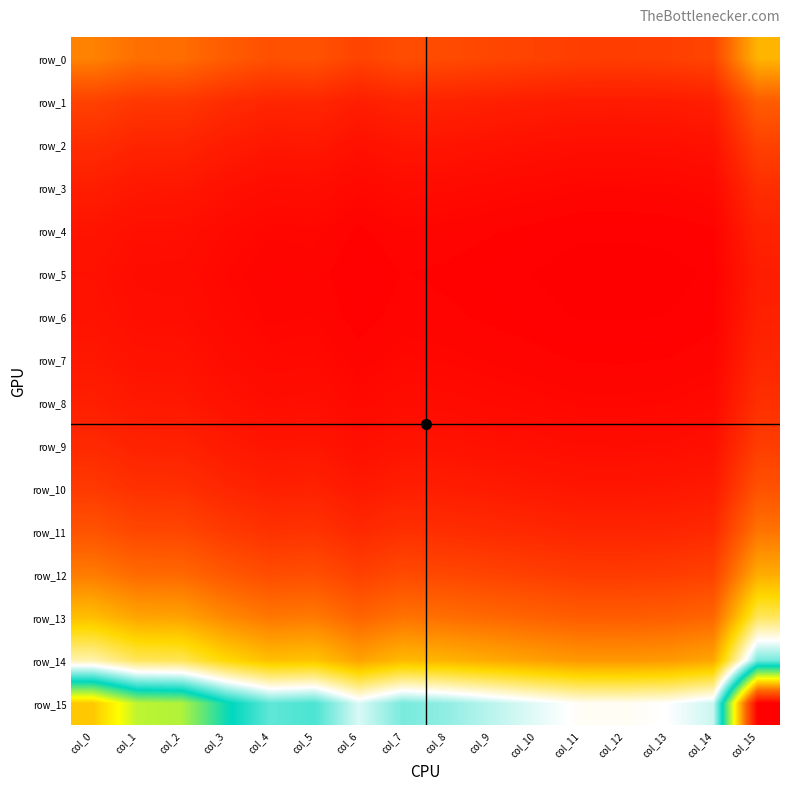

Reading right to left, what are all the values shown in this chart?

row_0: 3468	1650	1554	1528	1533	1604	1679	1755	1804	1621	1888	1849	2058	2360	2384	2679
row_1: 2070	985	927	912	915	958	1002	1047	1077	968	1127	1104	1229	1409	1423	1599
row_2: 1587	755	711	699	701	734	768	803	825	742	864	846	942	1080	1091	1226
row_3: 1249	595	560	550	552	578	605	632	650	584	680	666	742	850	859	965
row_4: 1036	493	464	457	458	480	502	524	539	485	564	553	615	705	713	801
row_5: 959	457	430	423	424	444	465	485	499	448	522	512	569	653	659	741
row_6: 1002	477	449	442	443	464	485	507	521	468	546	534	595	682	689	774
row_7: 1112	529	498	490	491	514	538	562	578	520	605	593	660	757	764	859
row_8: 1268	603	568	559	561	587	614	642	660	593	690	676	753	863	872	979
row_9: 1509	718	676	665	667	698	731	764	785	706	822	805	896	1027	1038	1166
row_10: 1879	894	842	828	831	870	910	951	978	879	1023	1002	1116	1279	1292	1452
row_11: 2466	1174	1105	1087	1090	1141	1195	1248	1283	1153	1343	1315	1464	1679	1696	1905
row_12: 3347	1593	1500	1475	1480	1549	1621	1694	1742	1565	1822	1785	1987	2278	2301	2586
row_13: 4702	2238	2107	2072	2079	2176	2277	2379	2447	2198	2560	2508	2791	3200	3233	3632
row_14: 6830	3251	3060	3009	3020	3160	3308	3456	3554	3193	3718	3643	4055	4648	4696	5276
row_15: 13074	6223	5858	5760	5780	6049	6332	6615	6803	6112	7117	6973	7761	8897	8989	10099